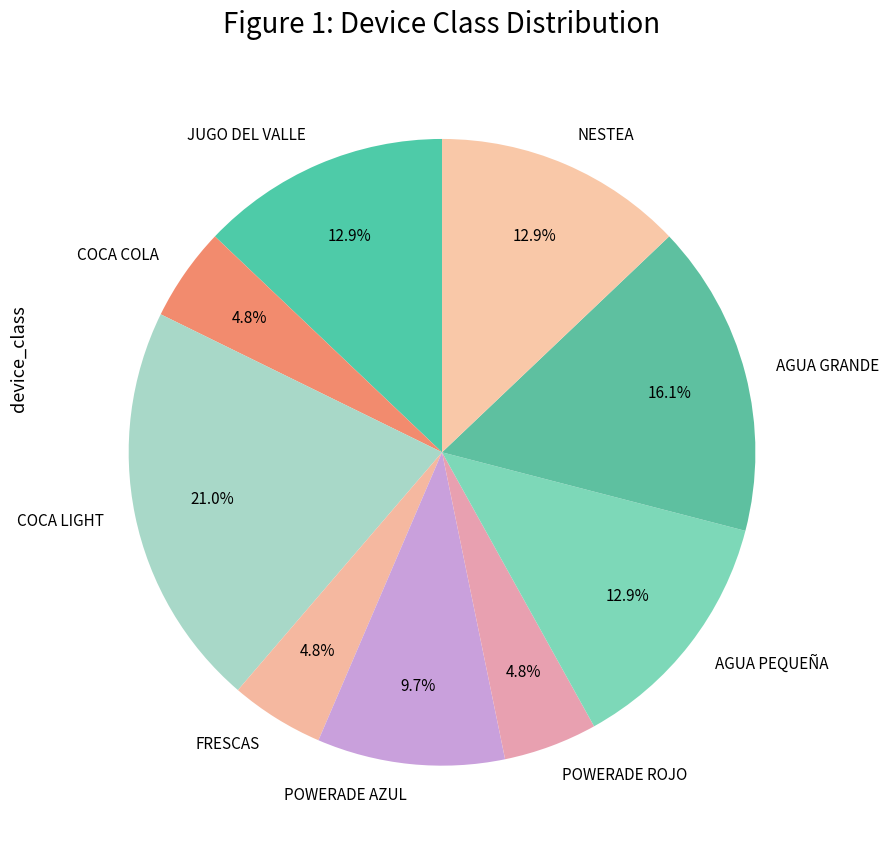

What percentage is the COCA COLA slice, to the nearest percent?

5%